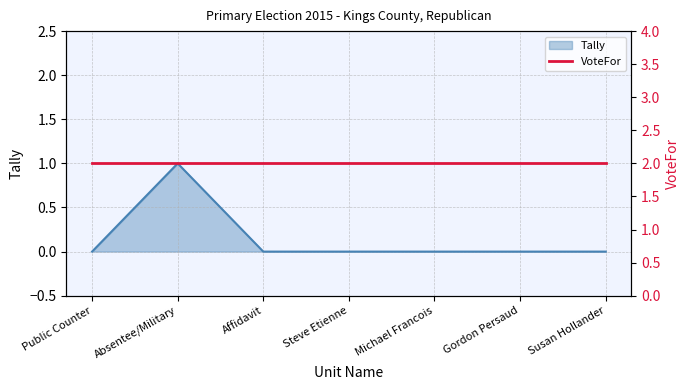

How many lines are shown in the chart?

1